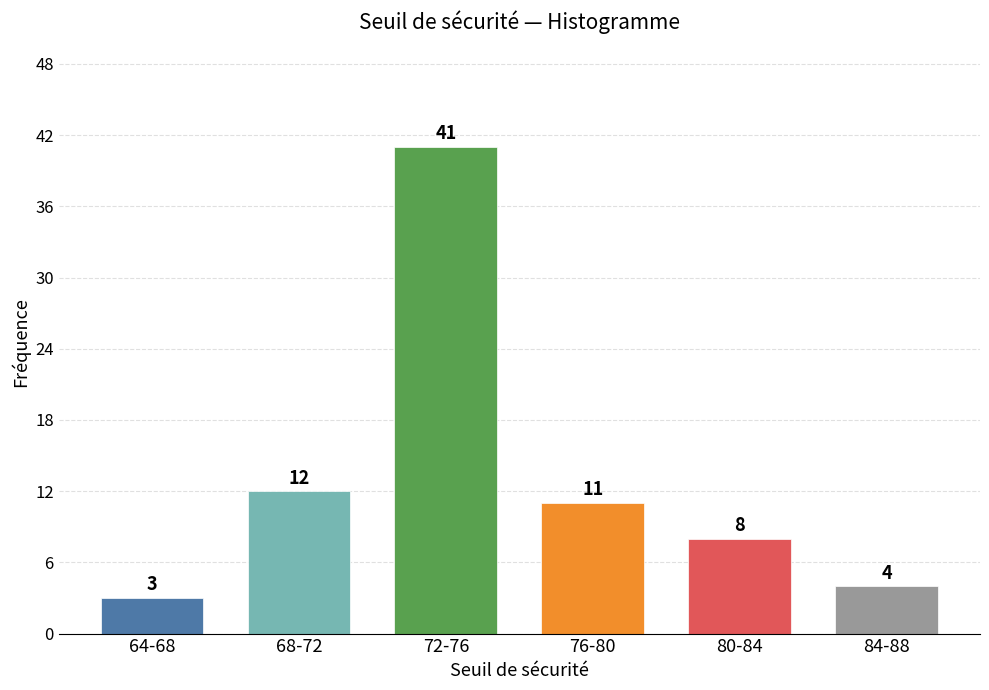

Reading left to right, transcribe all the data shown in this chart.

3	12	41	11	8	4